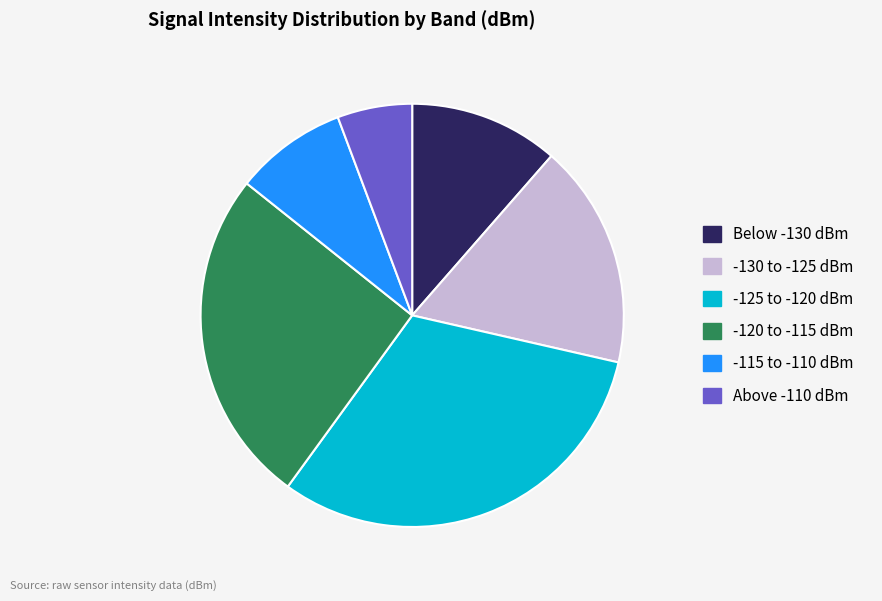

Does any single category account for the majority?

No